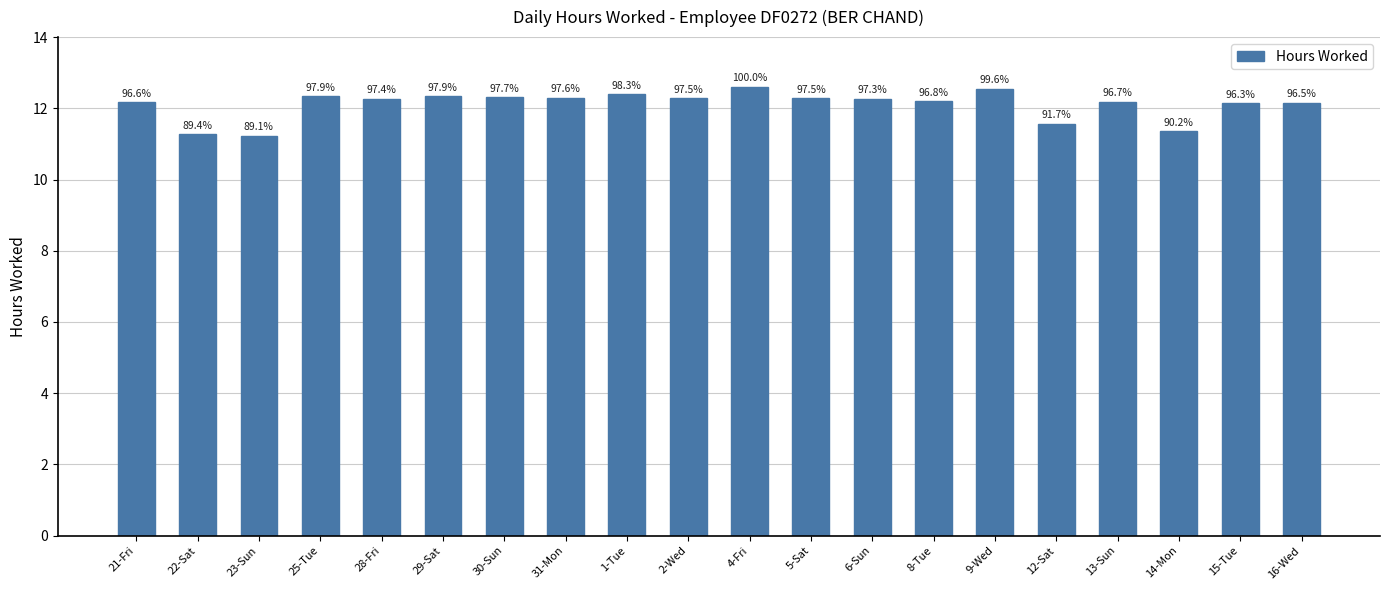

How many bars are there in total?

20